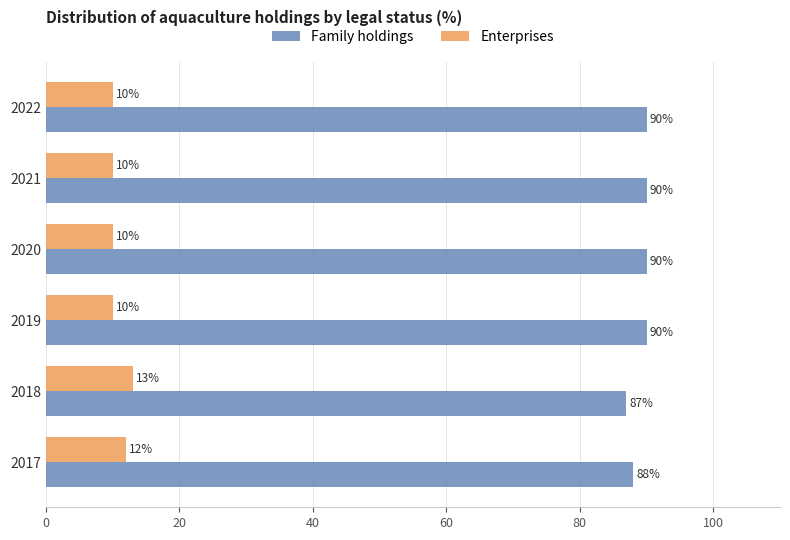

What is the spread (max minus min) of values at 2020?

80